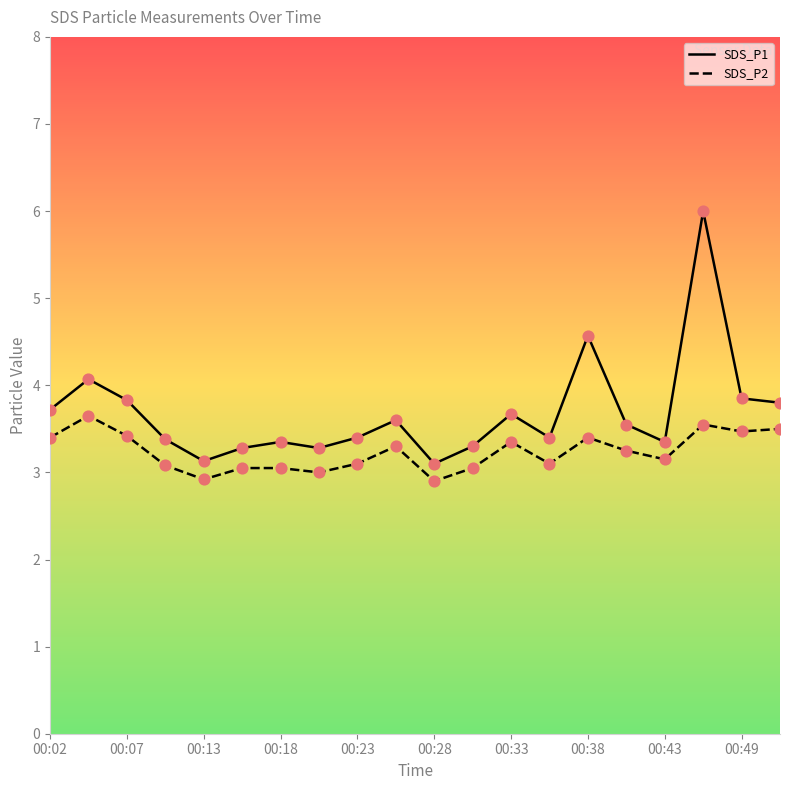

At which category is the sum across all series the highest?

00:46